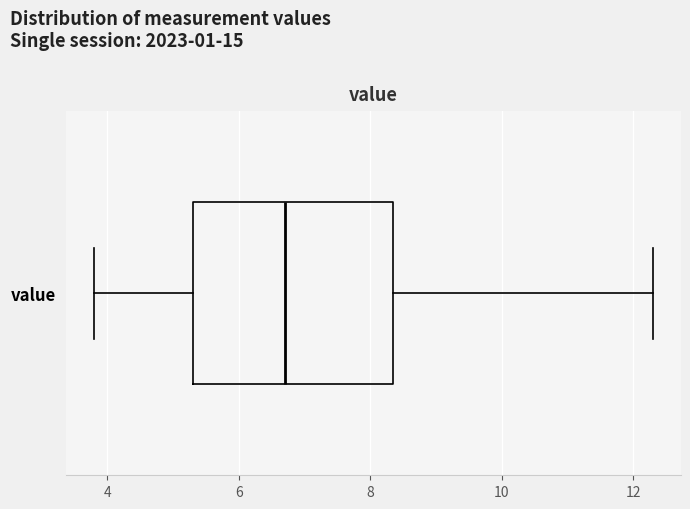

Read this box plot against the x-axis: the position of the median line, the range covered by the box, and the ends of both whiskers. The values are not printed on the chart, so give them approximately, as read against the axis.

median 6.8, box 5.4 to 8.4, whiskers 3.8 to 12.4